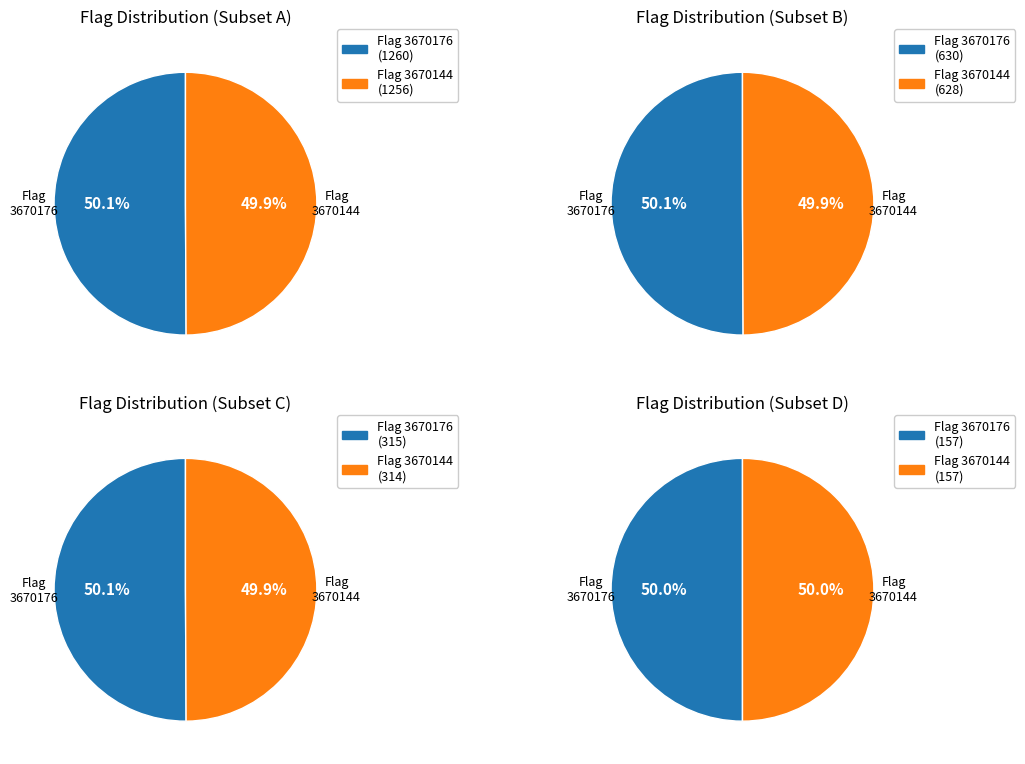

True or false: 3670176 accounts for 62% of the total.

False